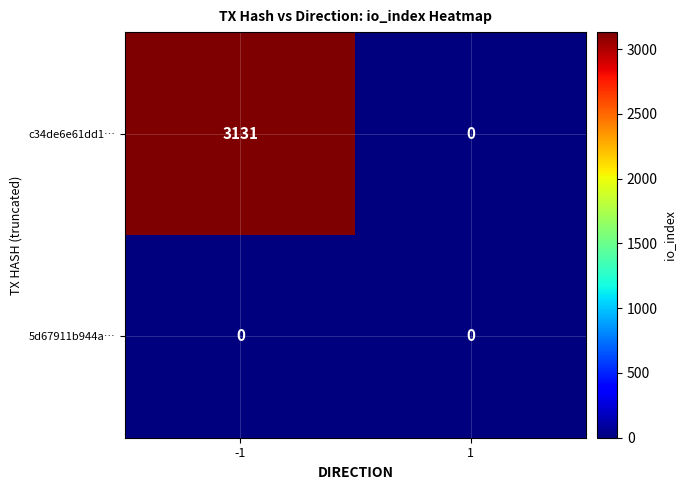

Which series changed the most between -1 and 1?

c34de6e61dd1…